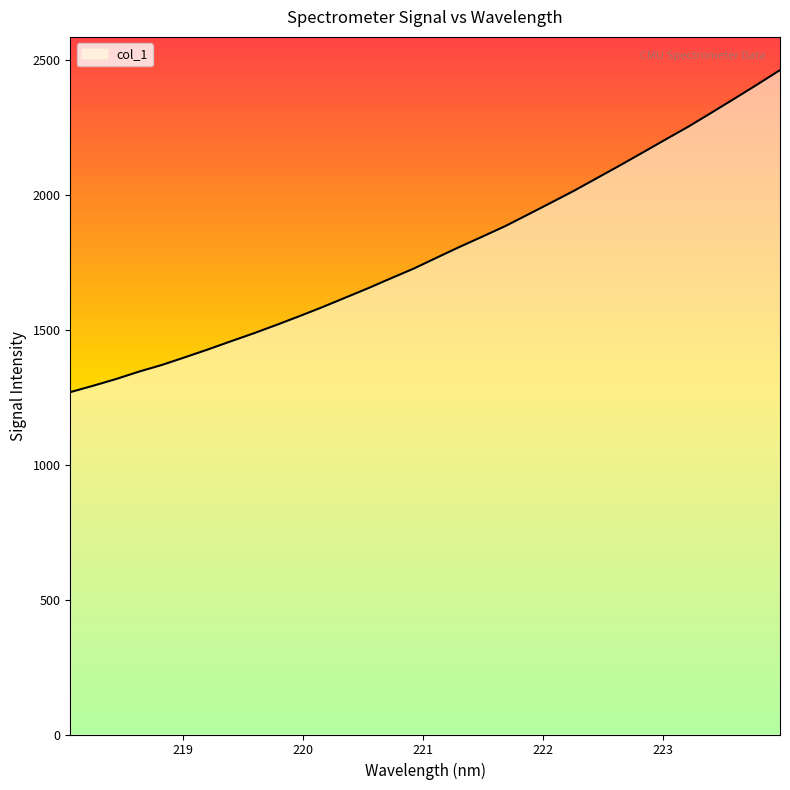

How many lines are shown in the chart?

1